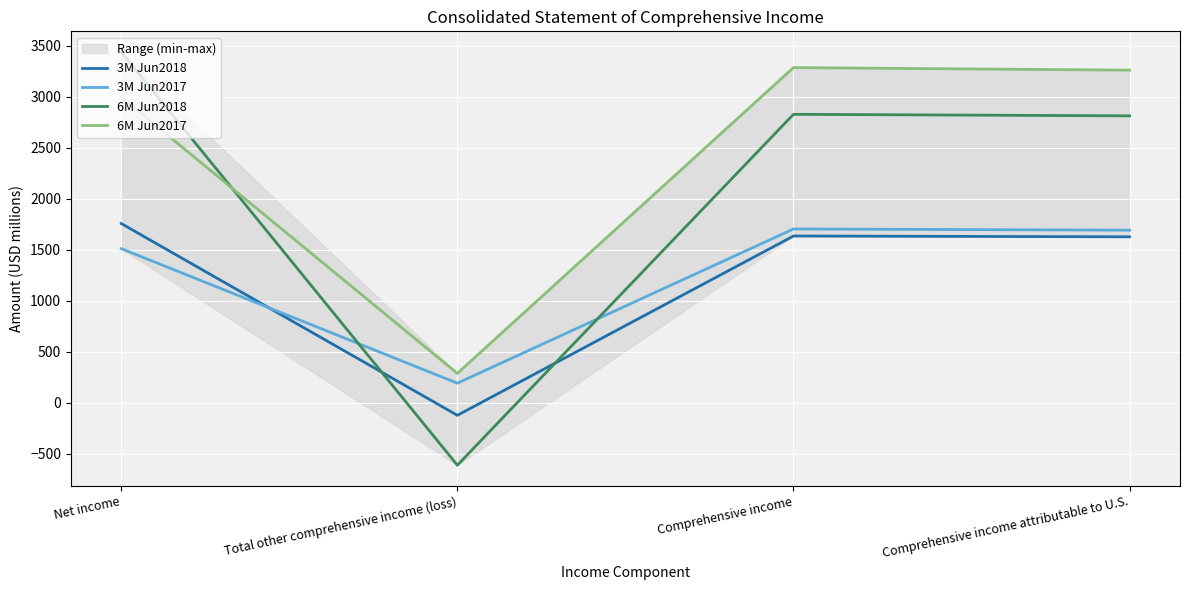

True or false: 6M Jun2018 has more than 0 interior local peaks.

True